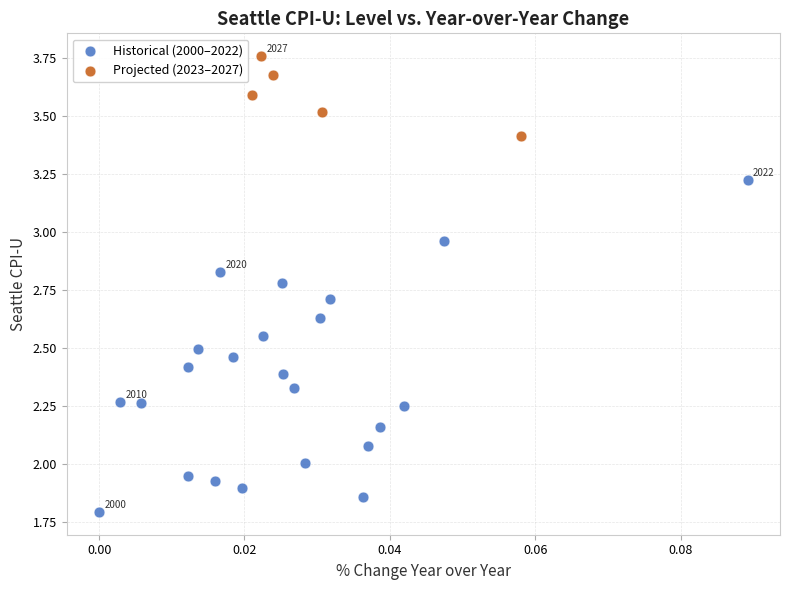

Which series reaches the maximum Y coordinate?

Projected (2023–2027)